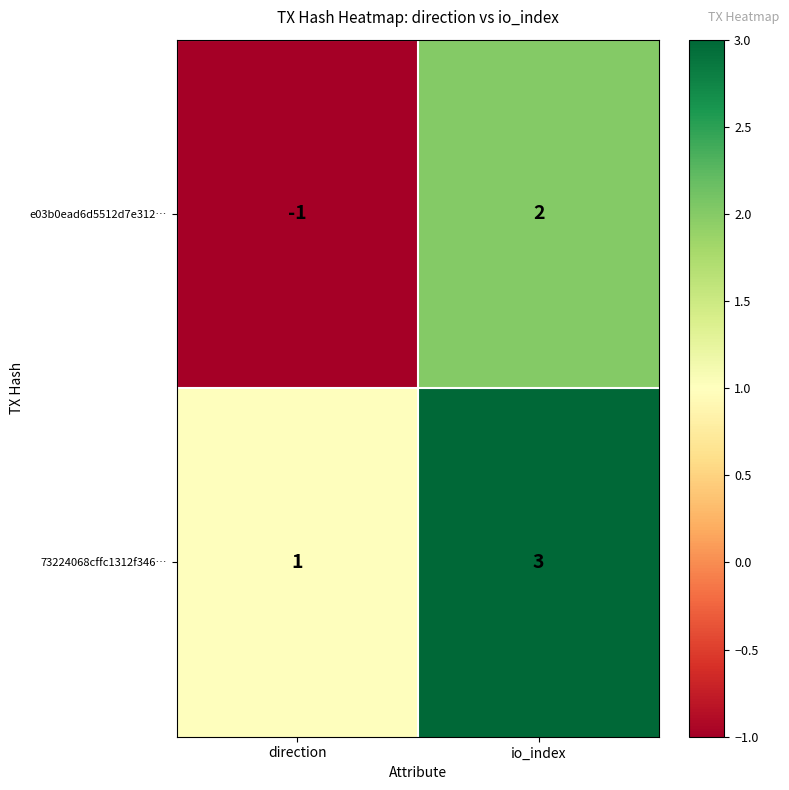

Which label corresponds to the smallest value in the chart?

direction